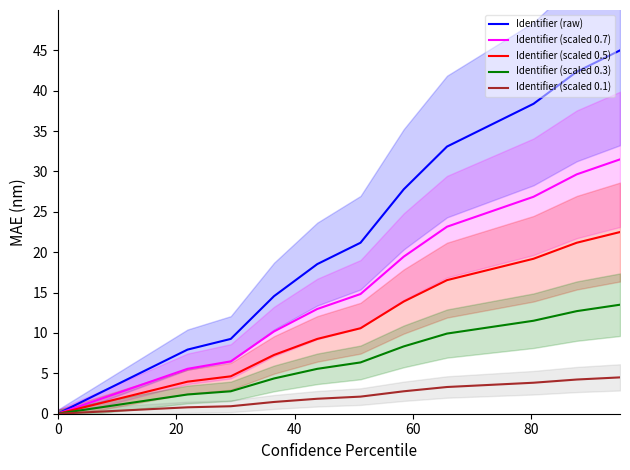

The value of Identifier (scaled 0.1) at 80 is 1.6. True or false?

False